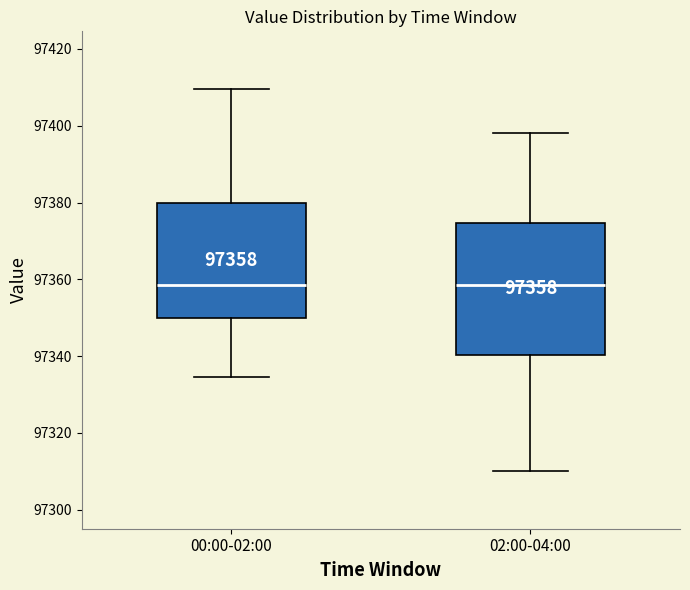

Comparing the boxes themselves (not the whiskers), which one is the tallest?

02:00-04:00